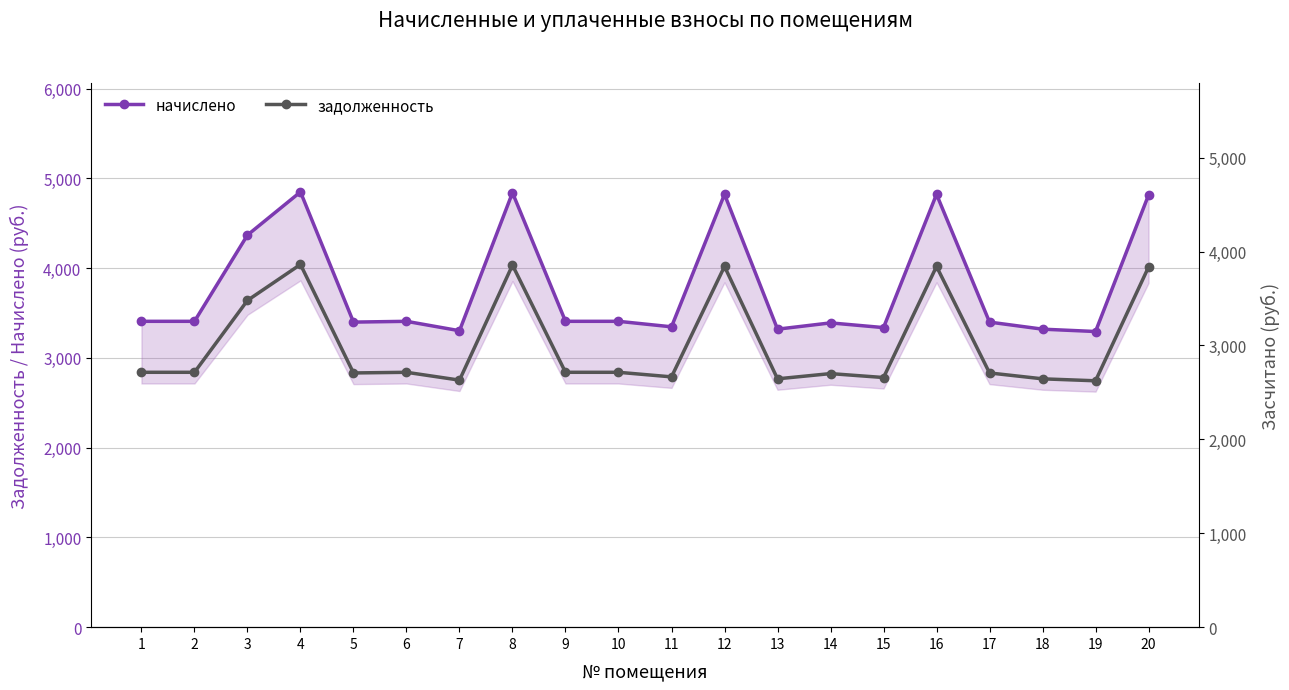

What is the spread (max minus min) of values at 4?

985.7